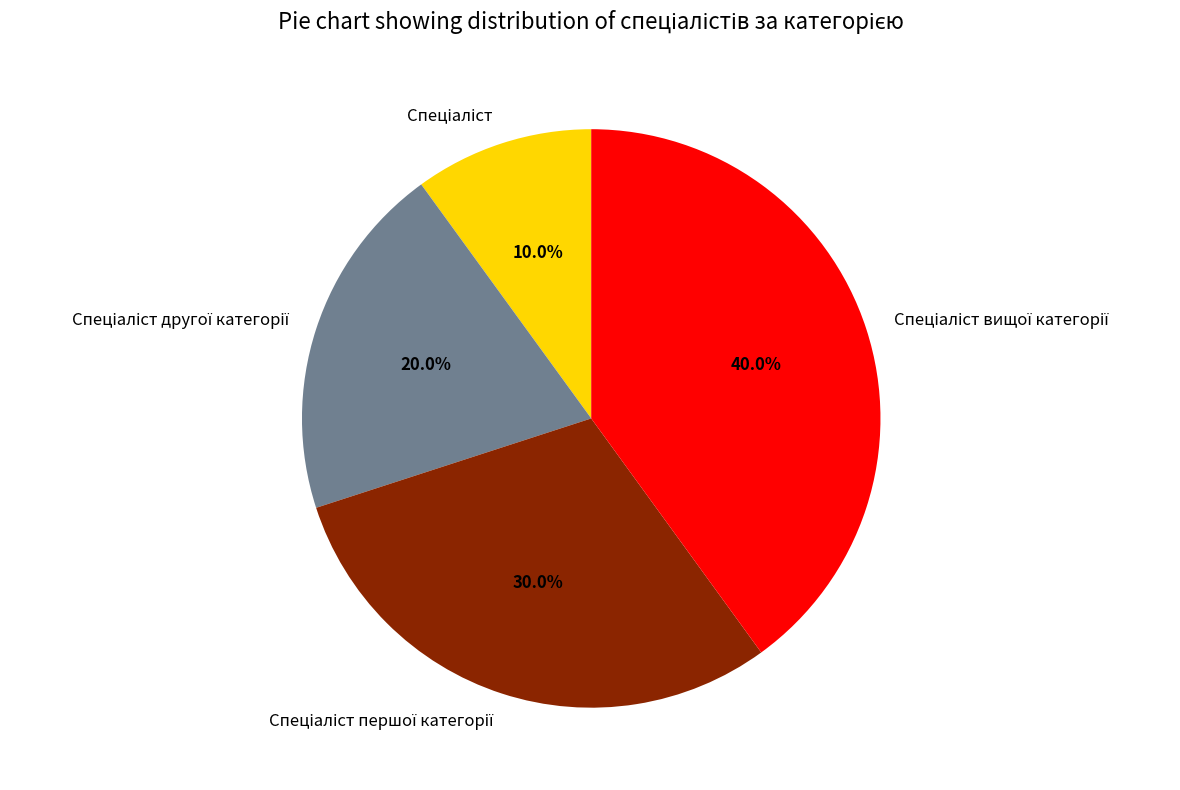

Is there any slice that represents more than half of the pie?

No